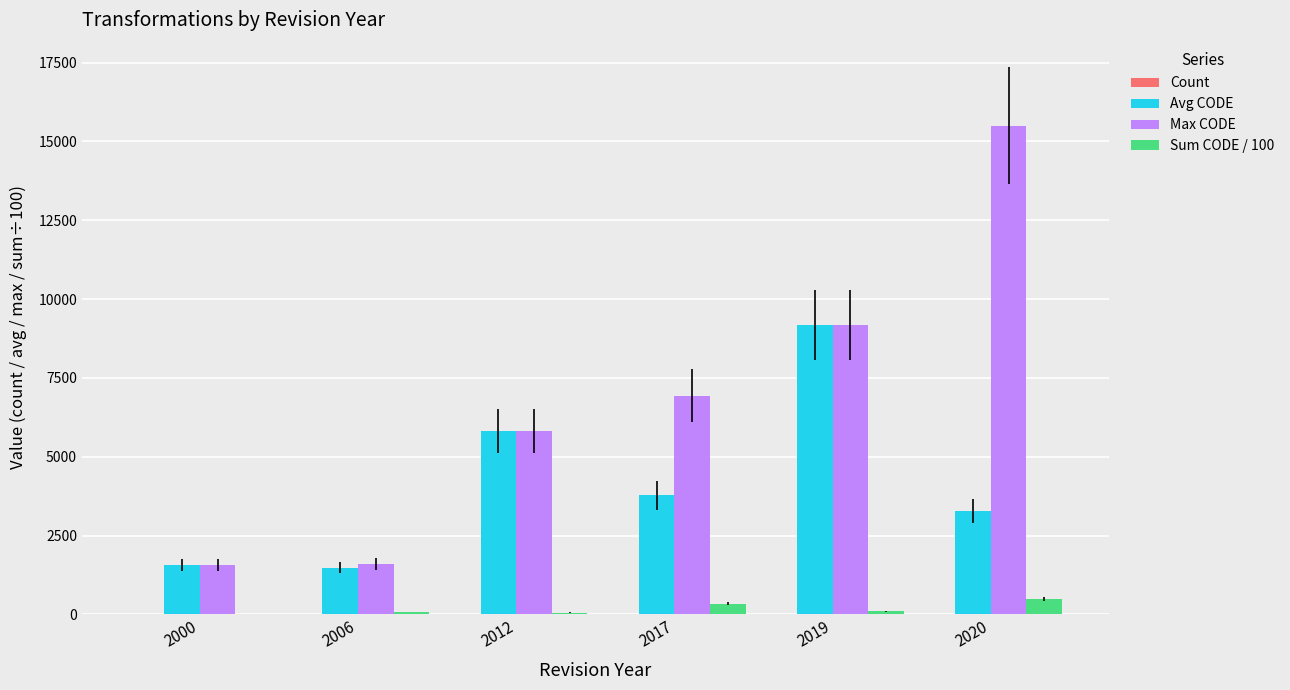

Which series has the largest total across all categories?

Max CODE